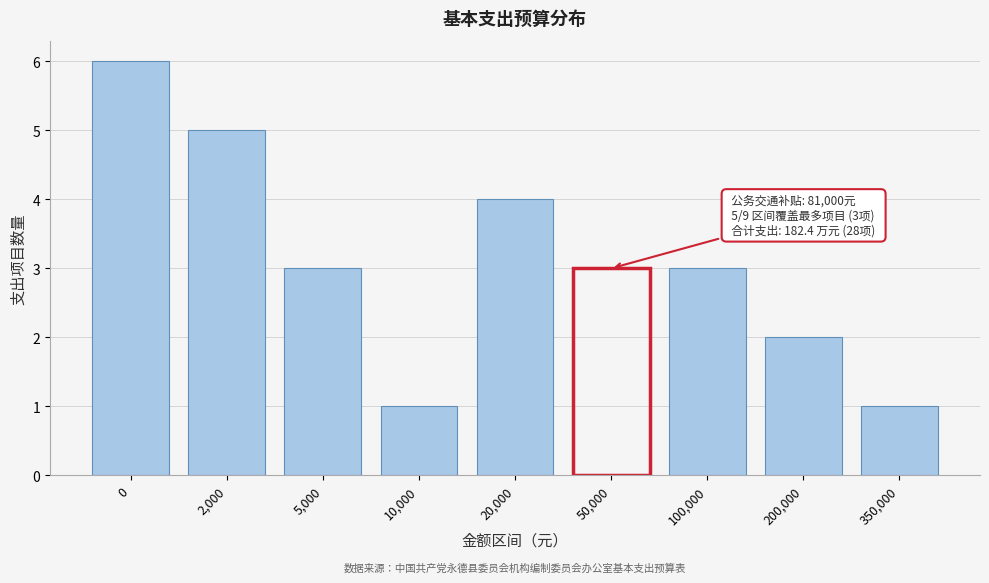

Reading left to right, extract all data points from this chart.

6	5	3	1	4	3	3	2	1